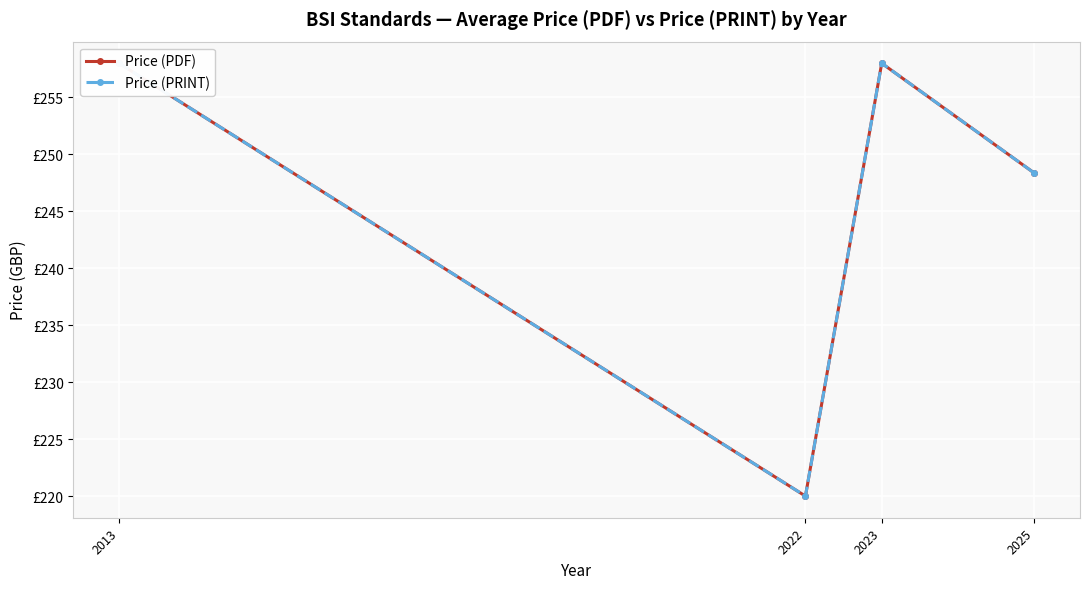

At which label does Price (PRINT) reach its peak?

2013